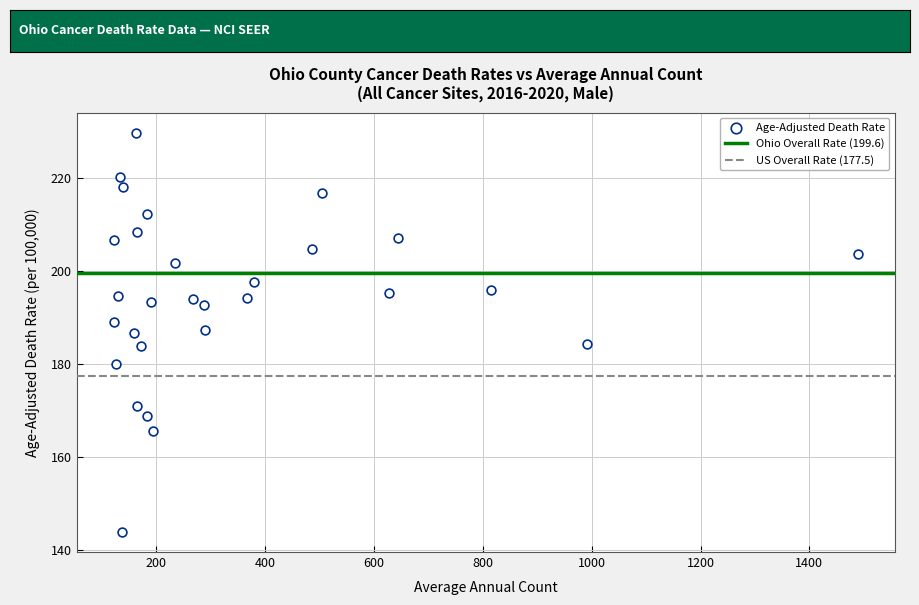

What is the range of Y values (max minus min)?

85.9